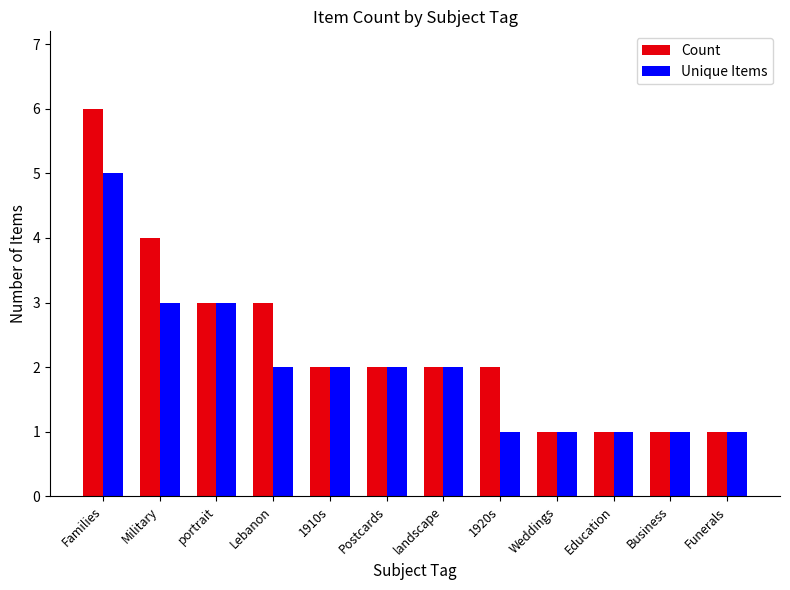

The Count series shows 6 at Families. True or false?

True